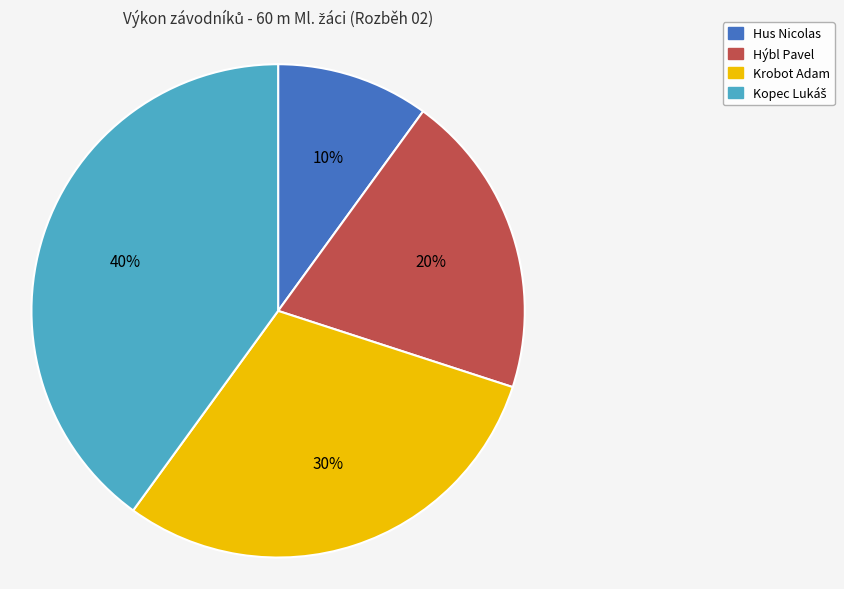

Which slice is the smallest?

Hus Nicolas